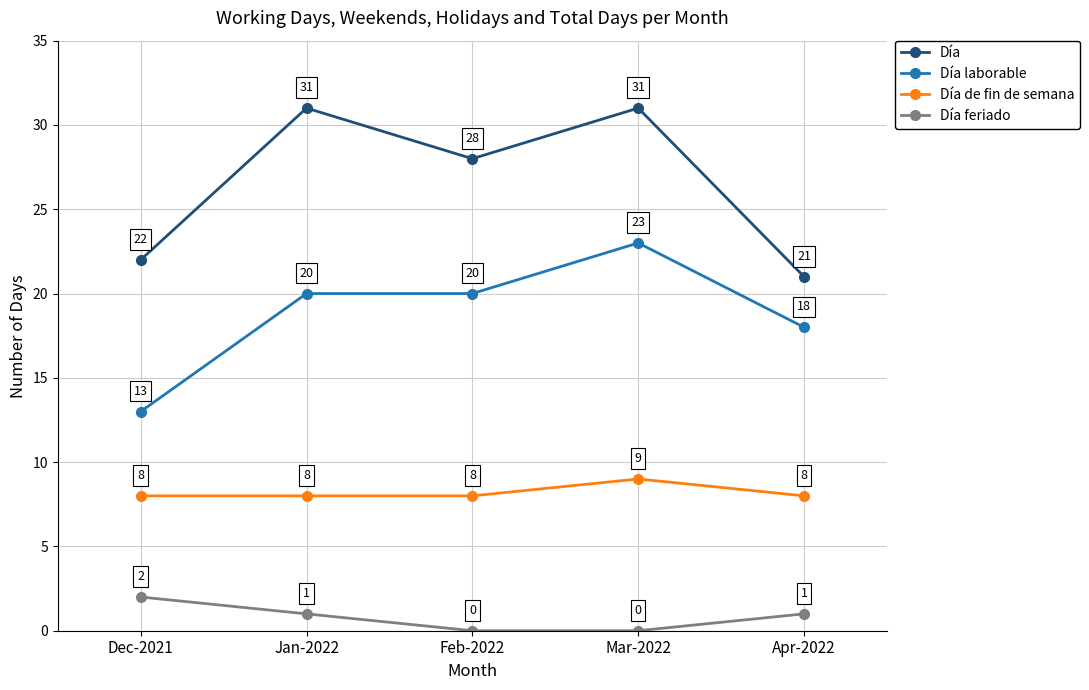

The value of Día laborable at Jan-2022 is 30. True or false?

False